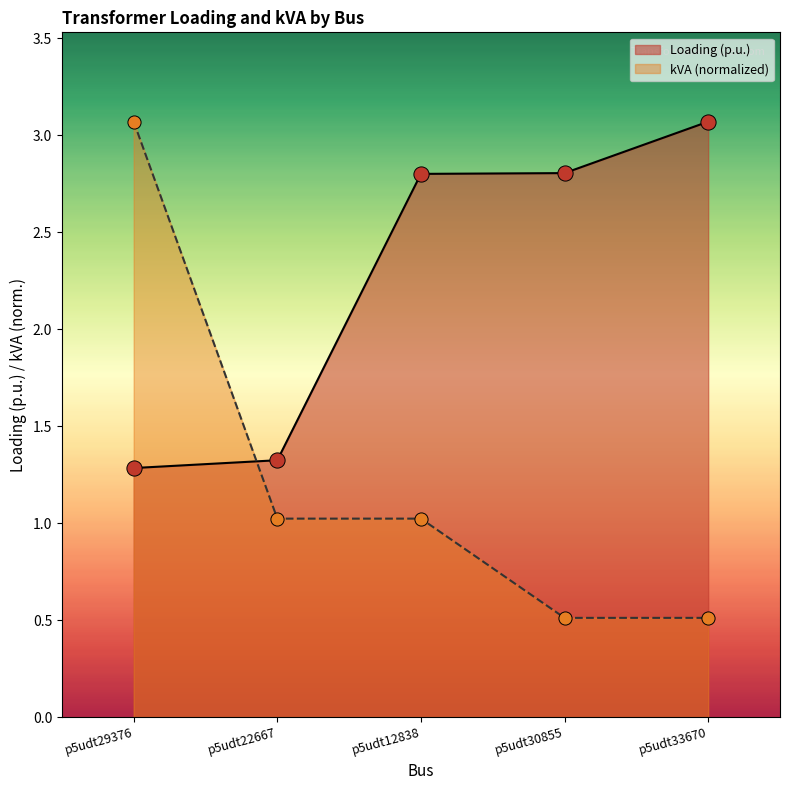

At how many categories does at least one series exceed 1?

5